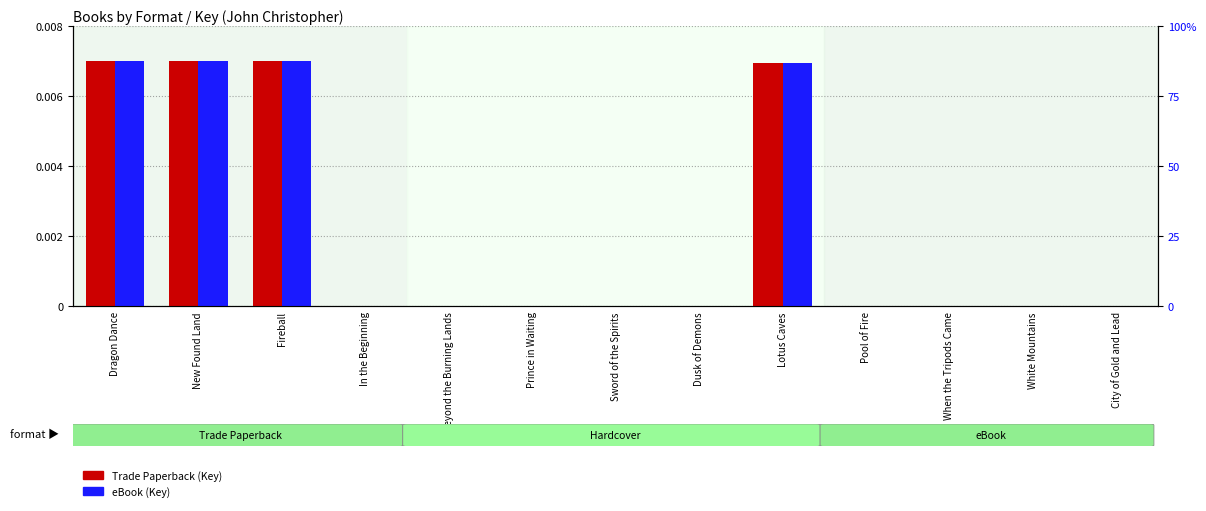

Between Dusk of Demons and Prince in Waiting, which is larger?

Dusk of Demons